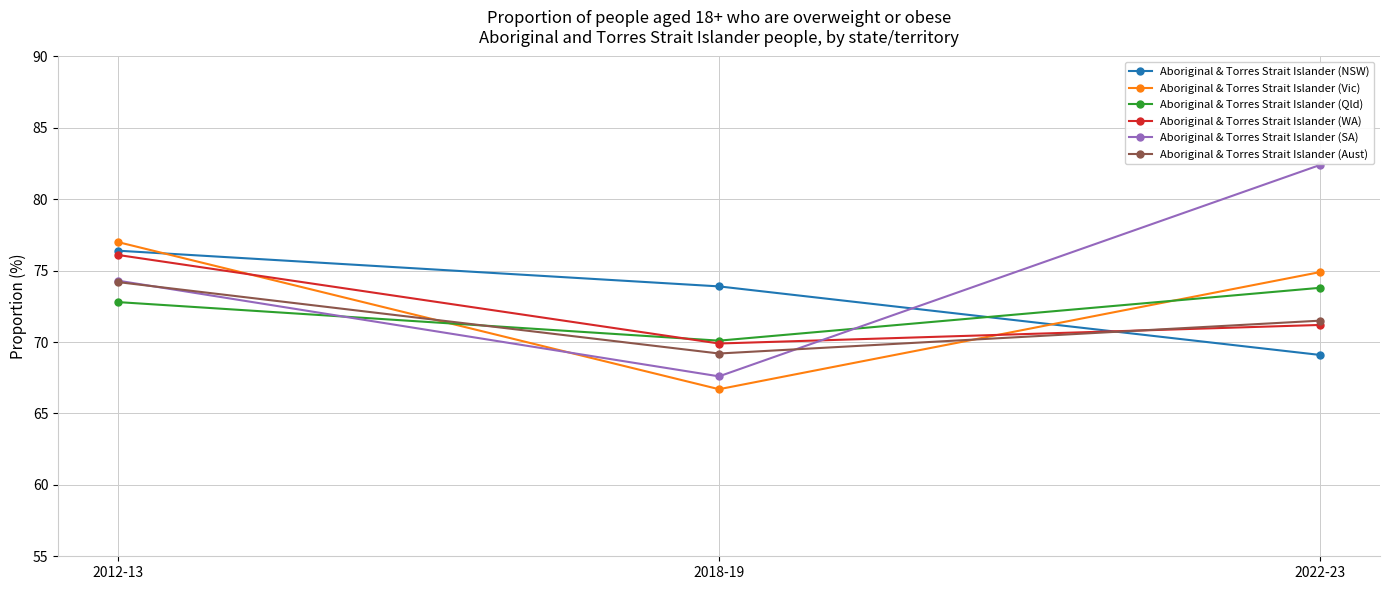

What is the lowest value of the Aboriginal & Torres Strait Islander (NSW) series?

69.1